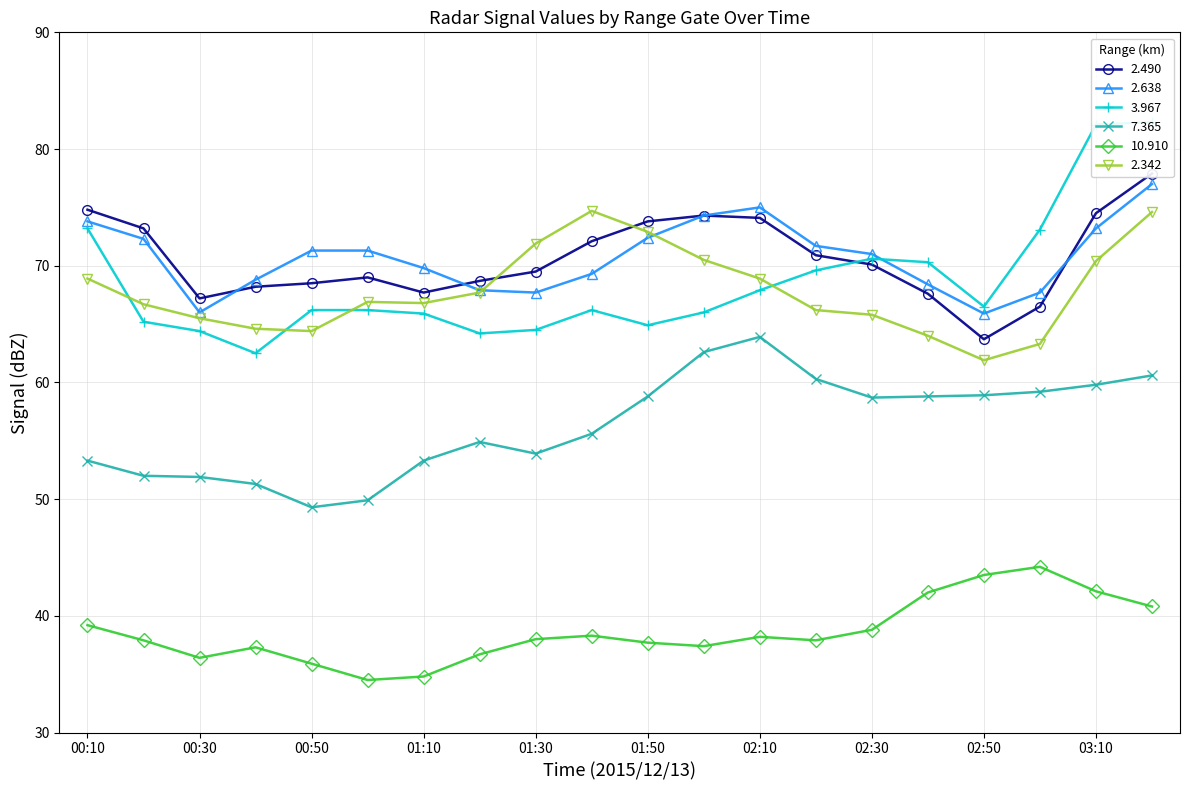

Does the chart display data point markers on the line(s)?

Yes